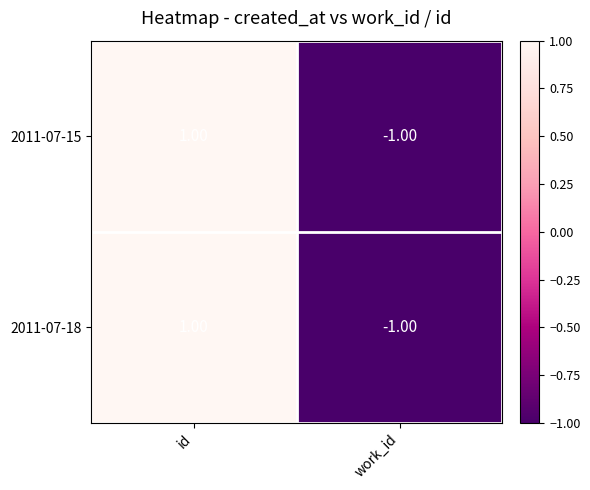

At which category is the sum across all series the highest?

id